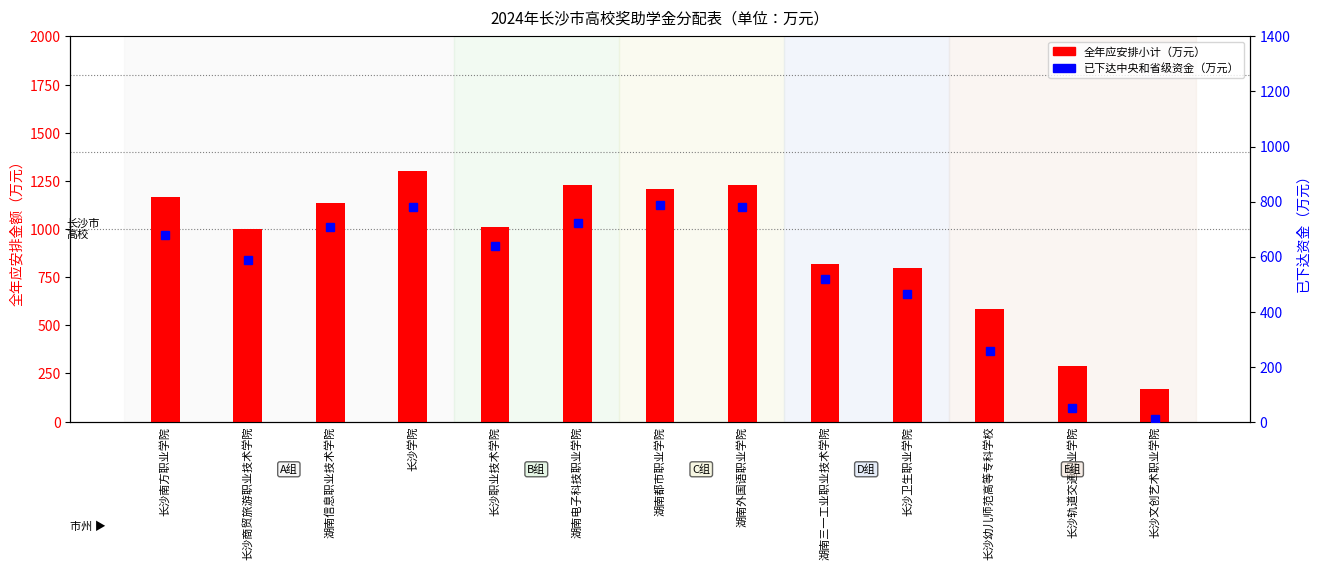

What is the total value across all series at 长沙学院?

2079.3